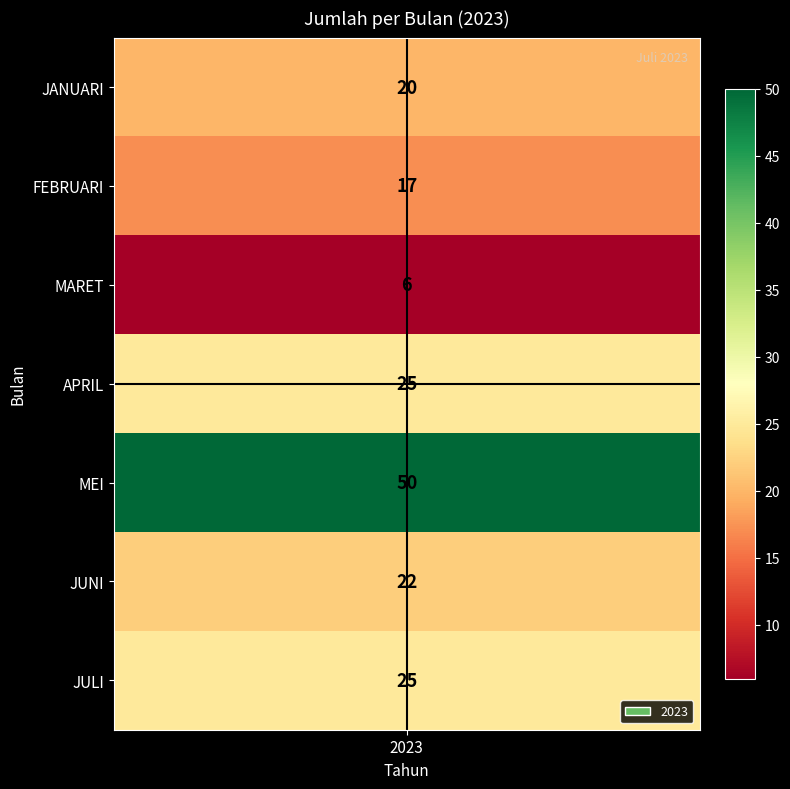

Between APRIL and MEI, which is larger?

MEI